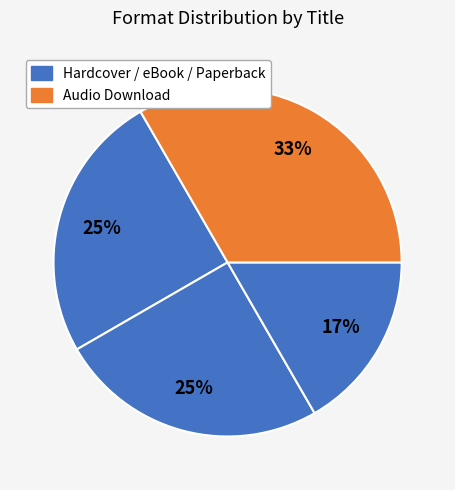

How many slices are in this pie chart?

4